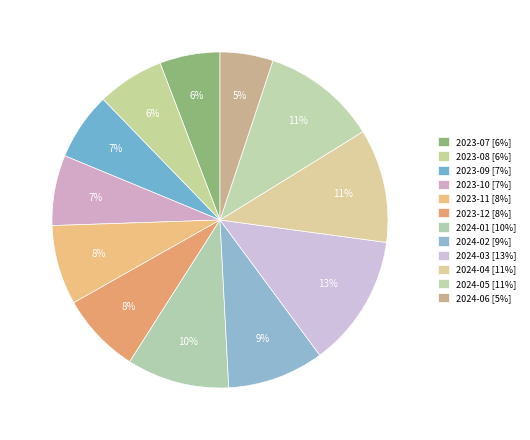

Count the number of slices in the pie.

12